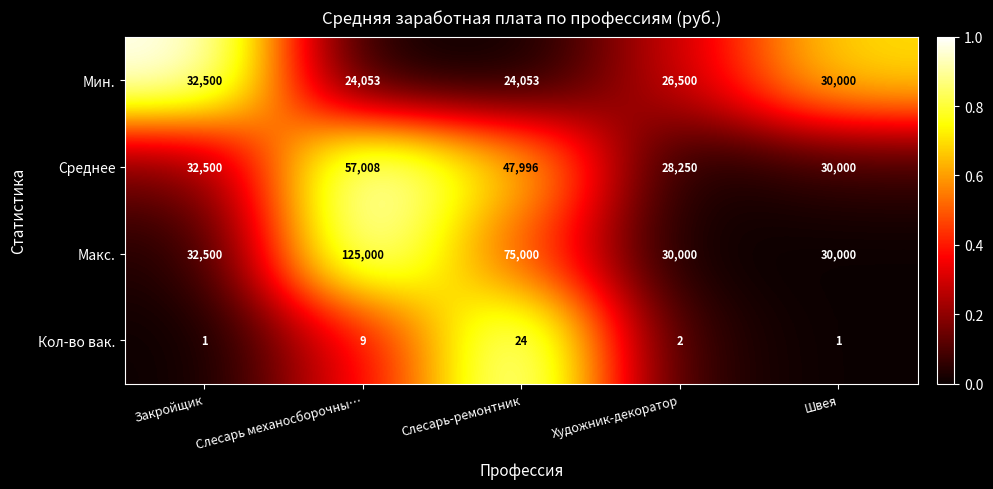

What is the sum of all Кол-во вак. values?

37